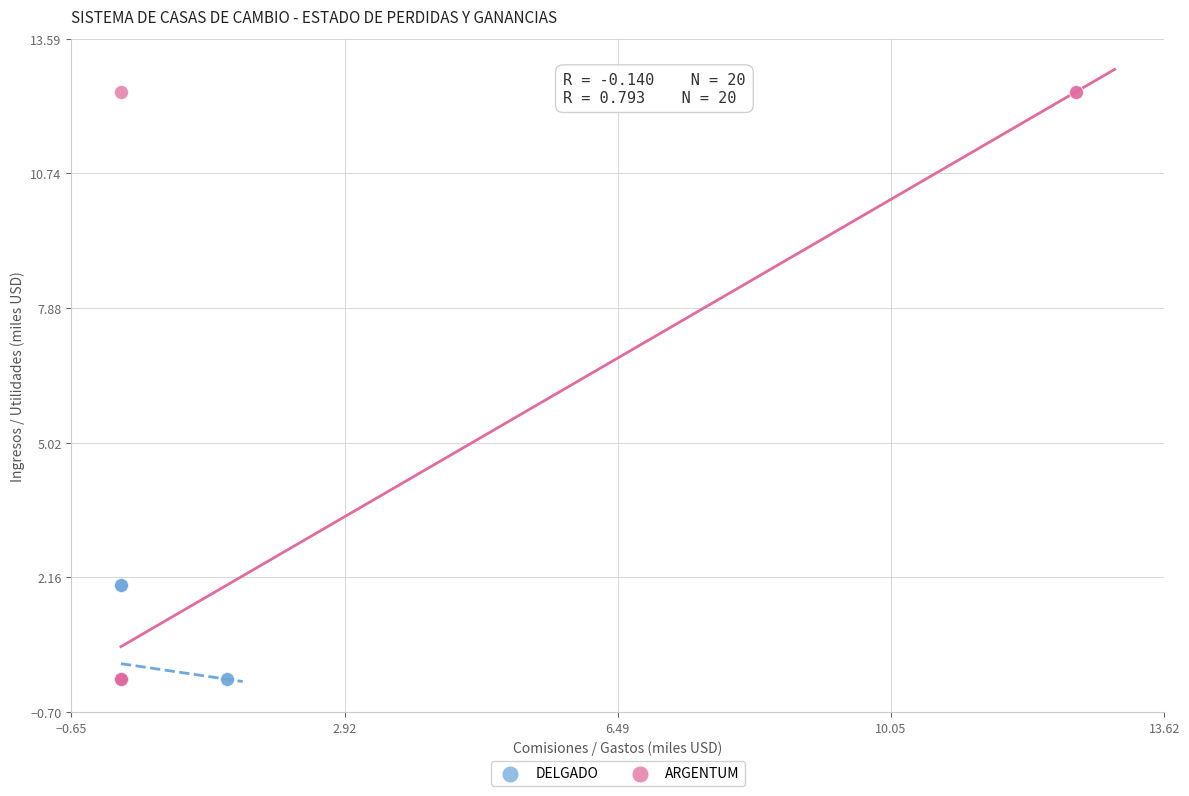

Which series reaches the maximum Y coordinate?

ARGENTUM